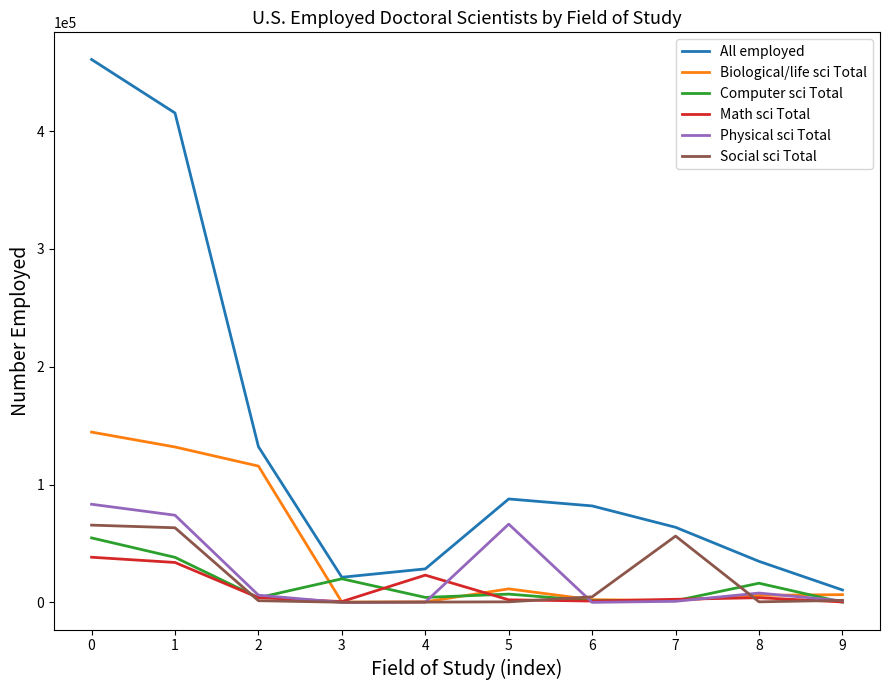

Which series has the largest range (max minus min)?

All employed